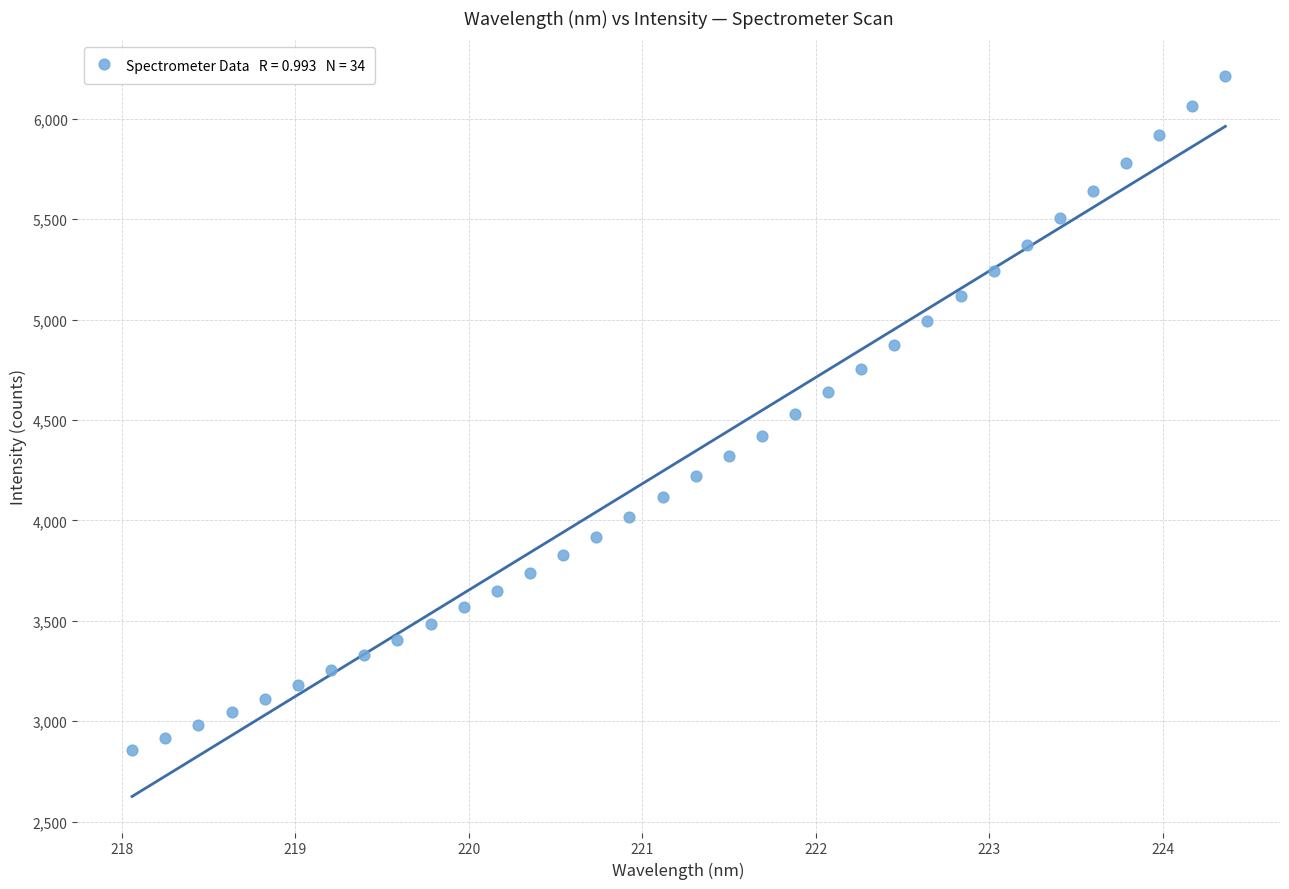

What is the range of X values (max minus min)?

6.3